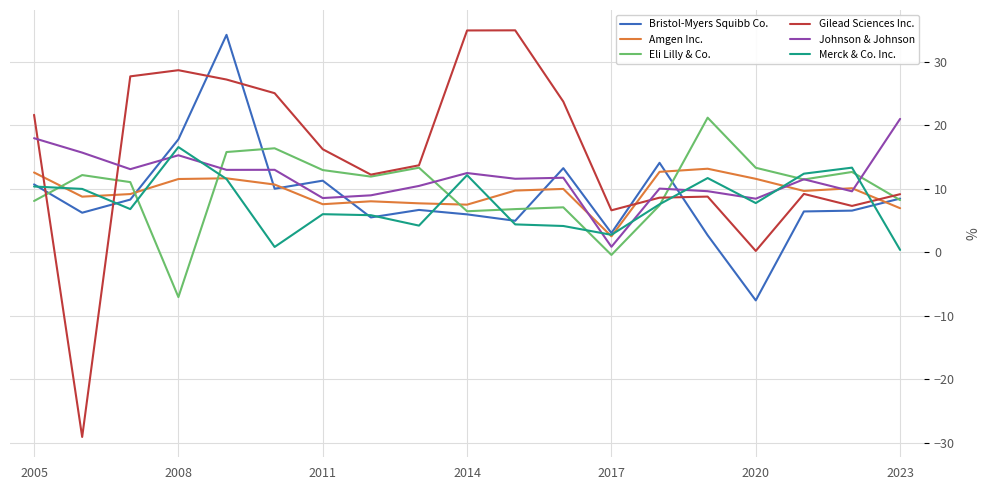

Which series has the widest spread of values?

Gilead Sciences Inc.